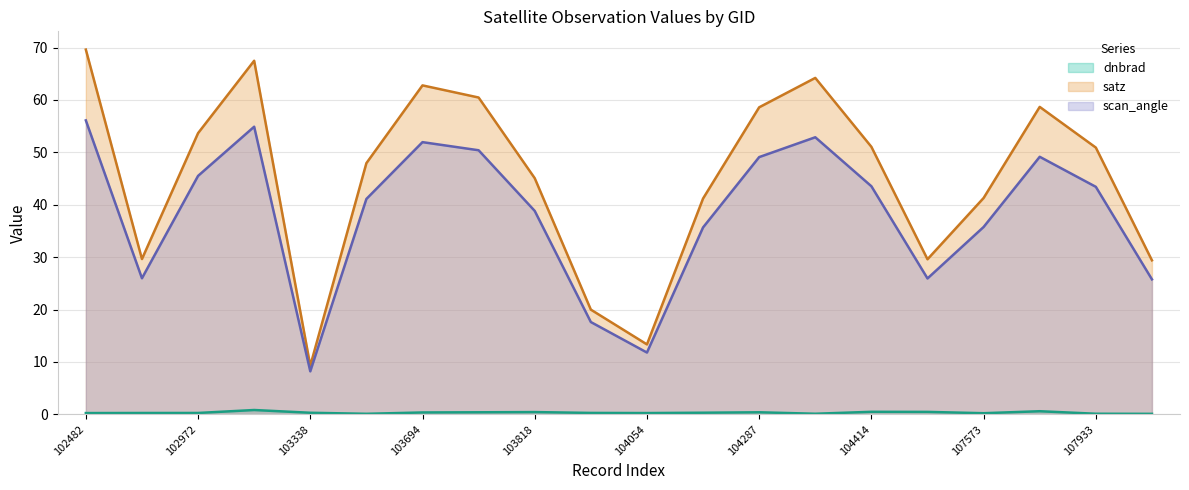

What is the greatest value displayed?

69.6